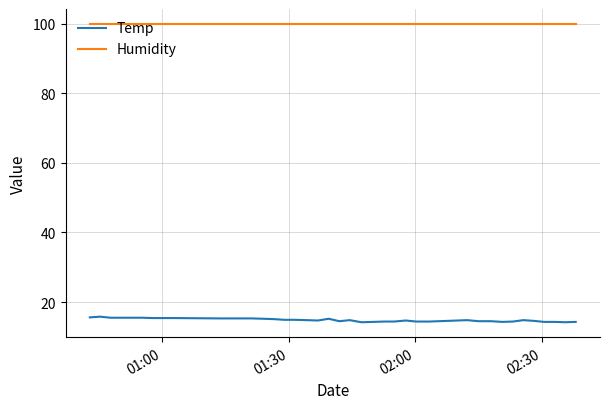

Does the chart have visible grid lines?

Yes